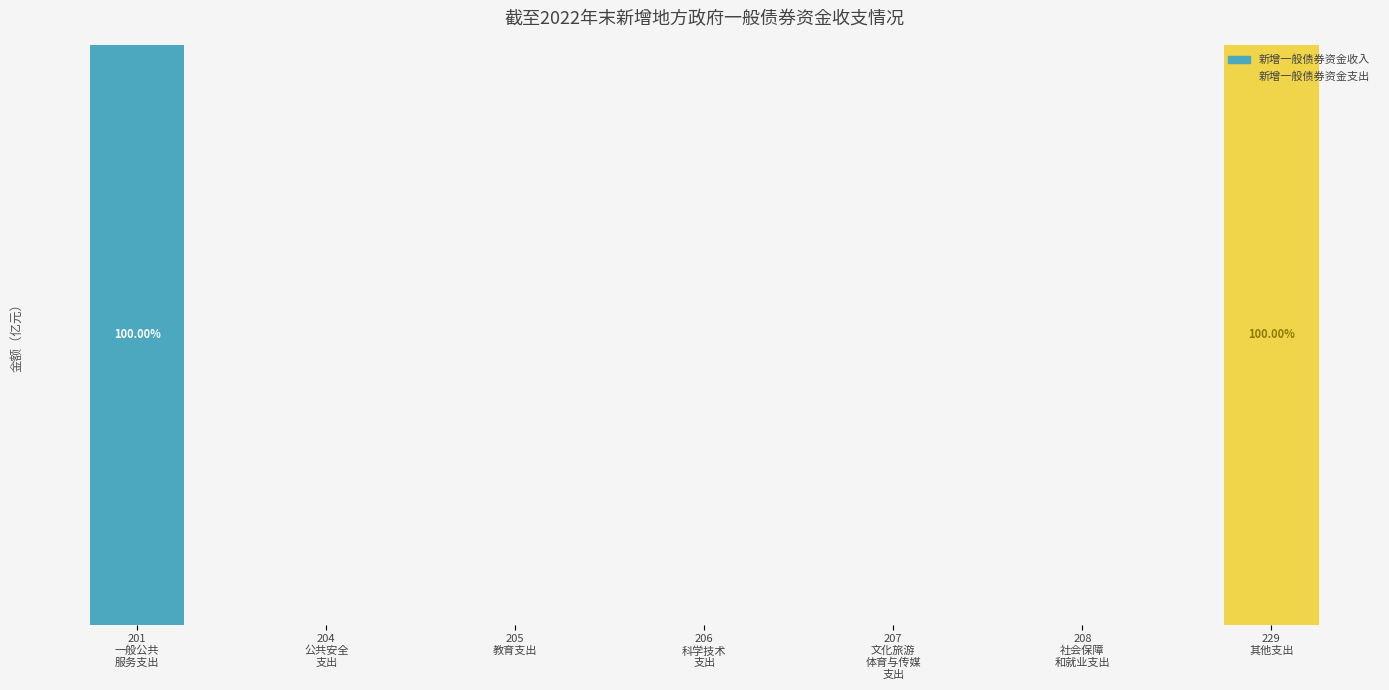

Which has a higher value, 207
文化旅游
体育与传媒
支出 or 205
教育支出?

207
文化旅游
体育与传媒
支出